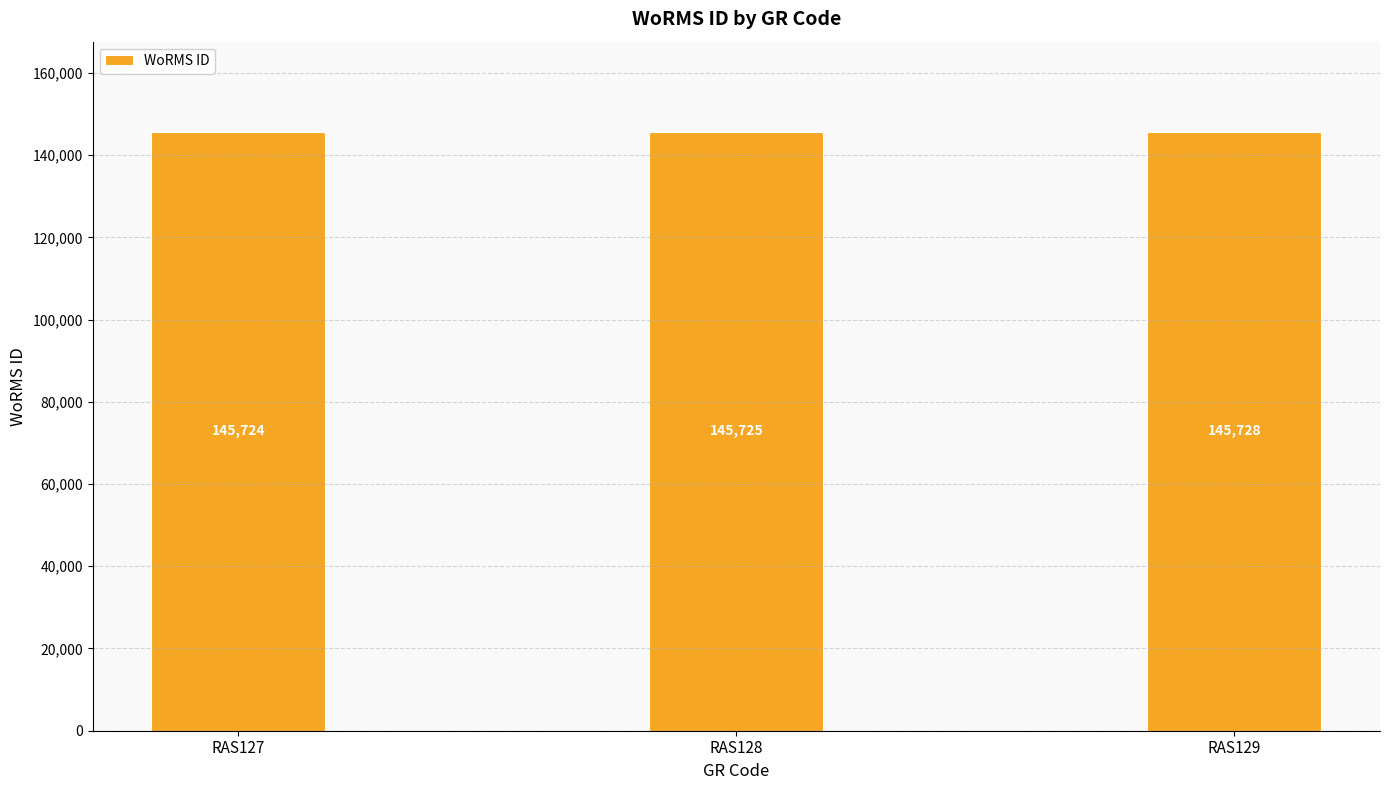

What is the value of the 1st bar from the left?

145724